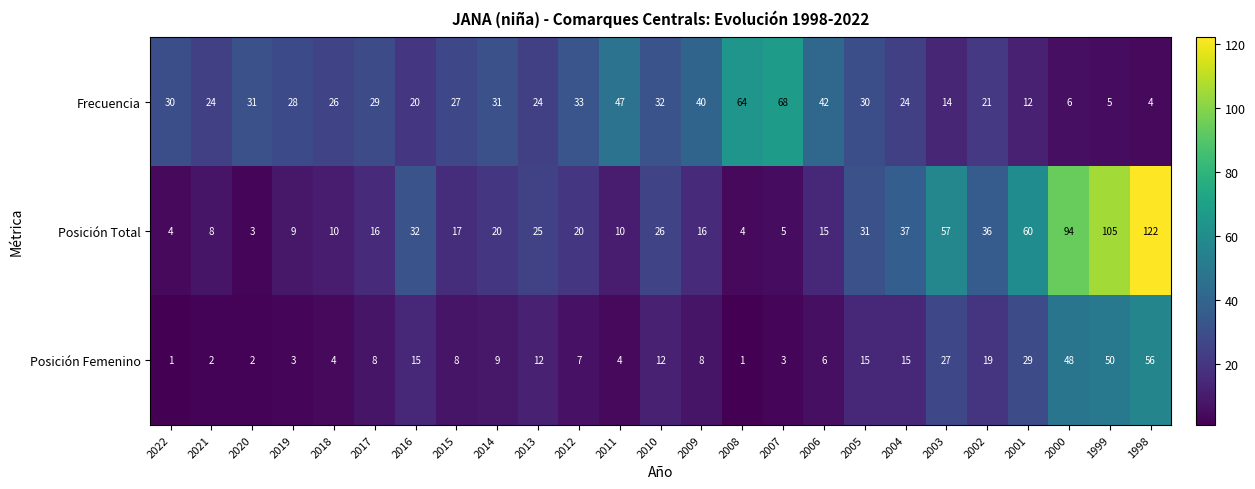

The Frecuencia series shows 9 at 2019. True or false?

False